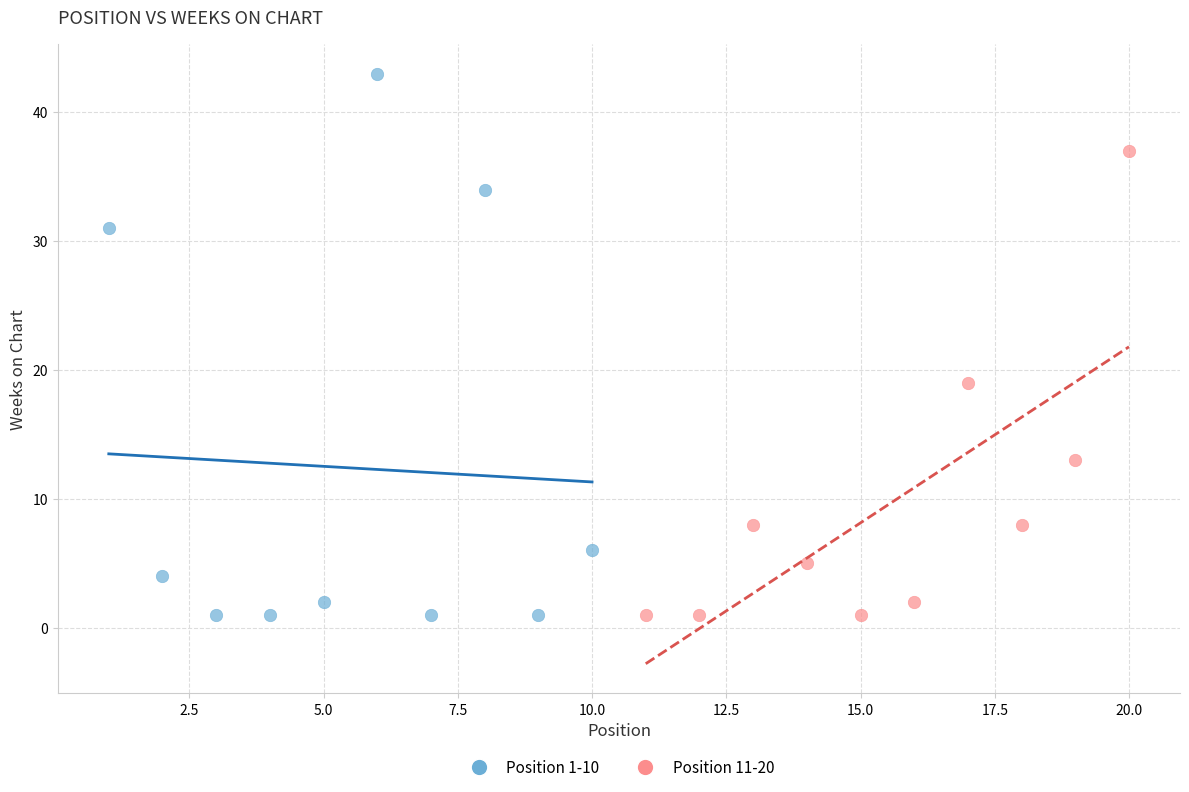

Which series reaches the maximum Y coordinate?

Position 1-10